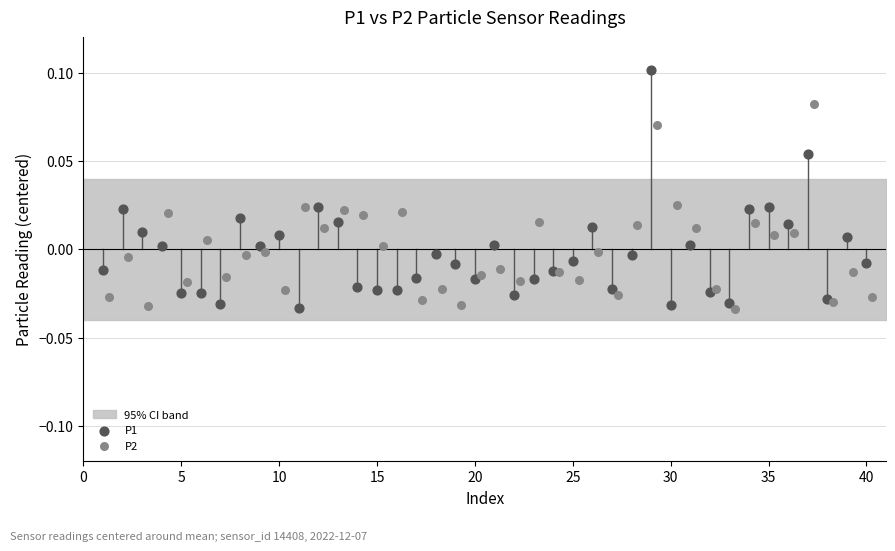

Which series reaches the maximum Y coordinate?

P1